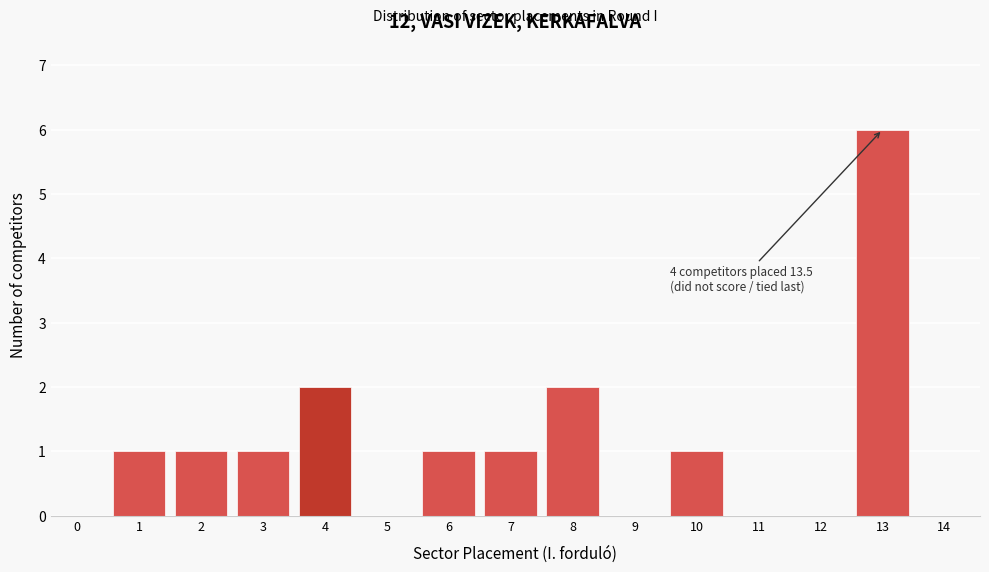

Reading right to left, what are all the values shown in this chart?

14=0	13=6	12=0	11=0	10=1	9=0	8=2	7=1	6=1	5=0	4=2	3=1	2=1	1=1	0=0